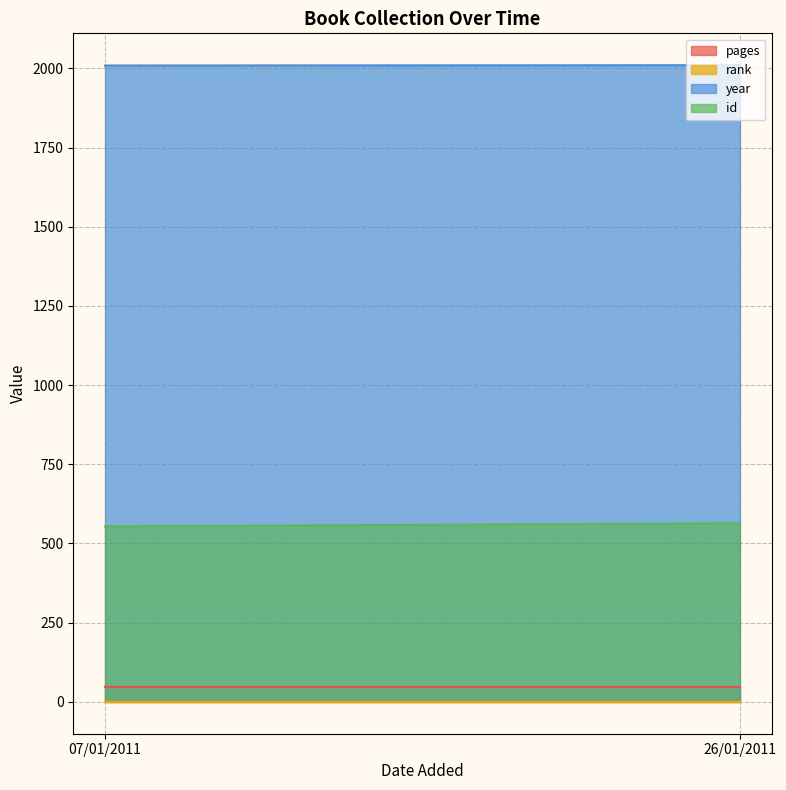

Which label corresponds to the smallest value in the chart?

07/01/2011